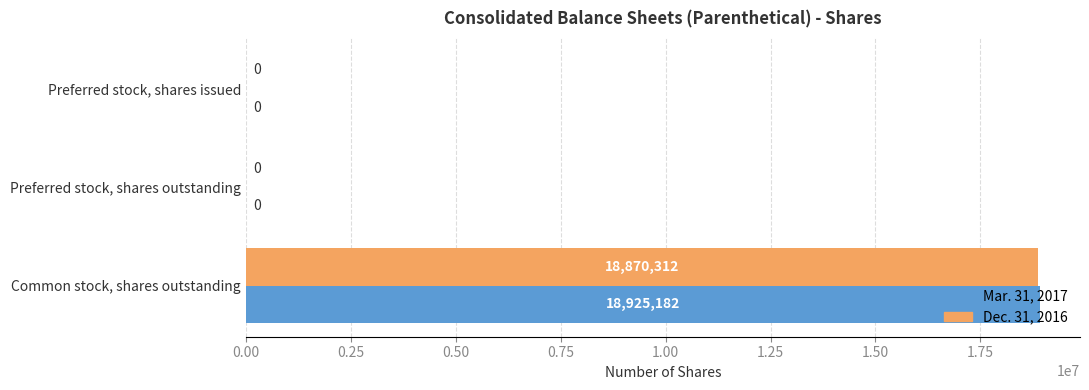

How many Dec. 31, 2016 values are between 0 and 18870312?

3